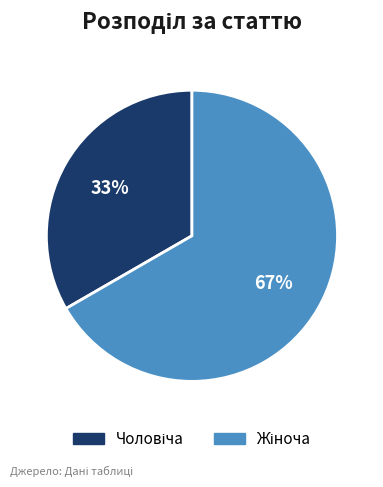

To the nearest percent, what is the average slice percentage?

50%